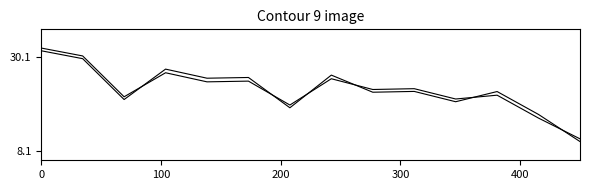

How many lines are shown in the chart?

2